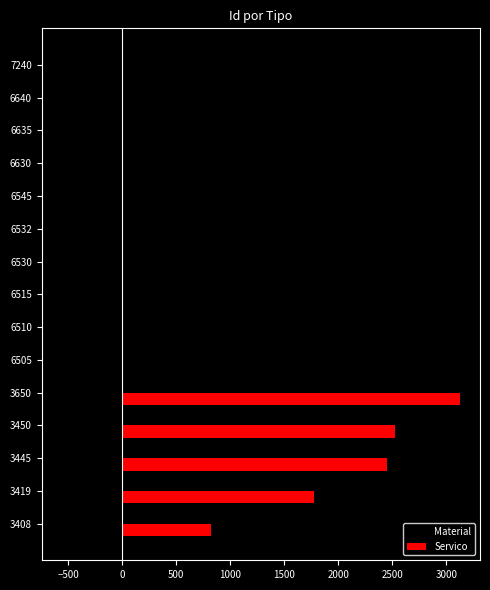

What is the sum of the Servico values at 3408 and 6510?

821